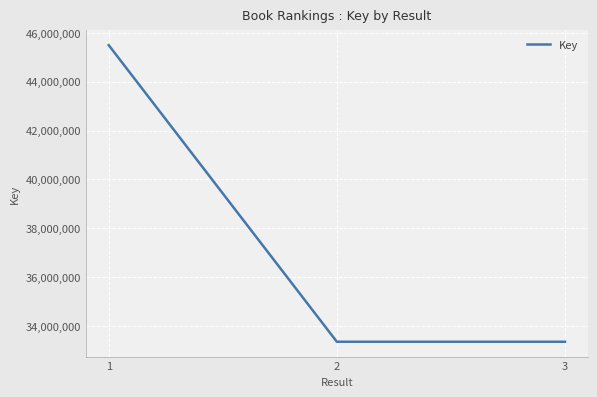

Count the number of data series in this chart.

1